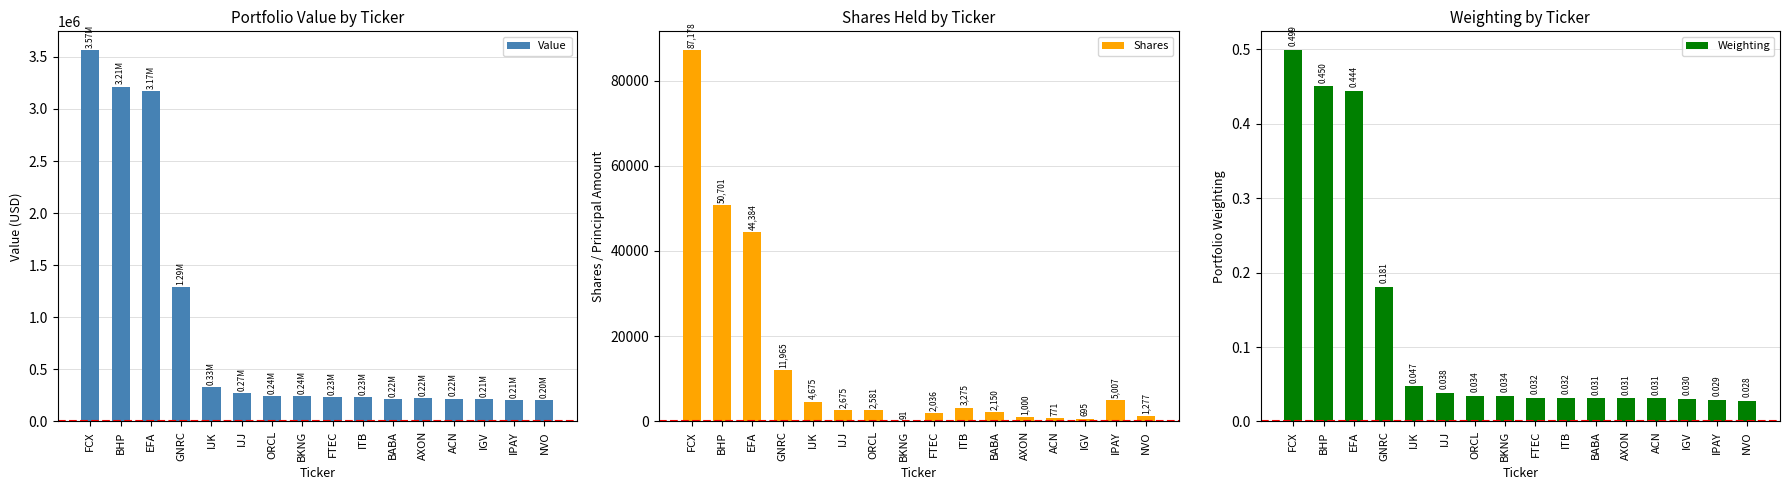

Is the value of Value at IPAY greater than the value of Weighting at BABA?

Yes